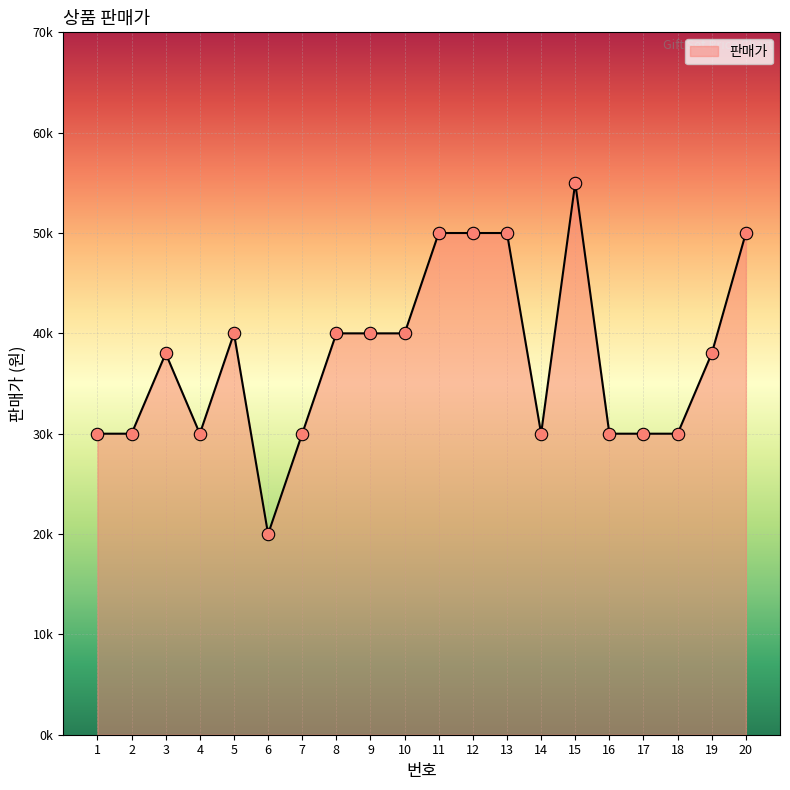

Between 10 and 6, which is larger?

10